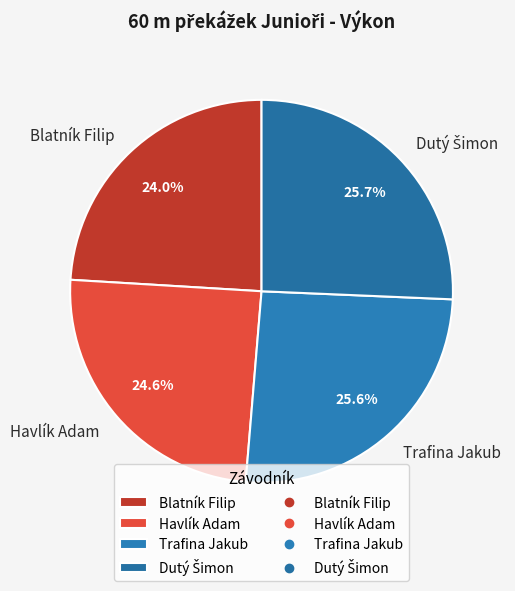

True or false: Havlík Adam accounts for 38% of the total.

False